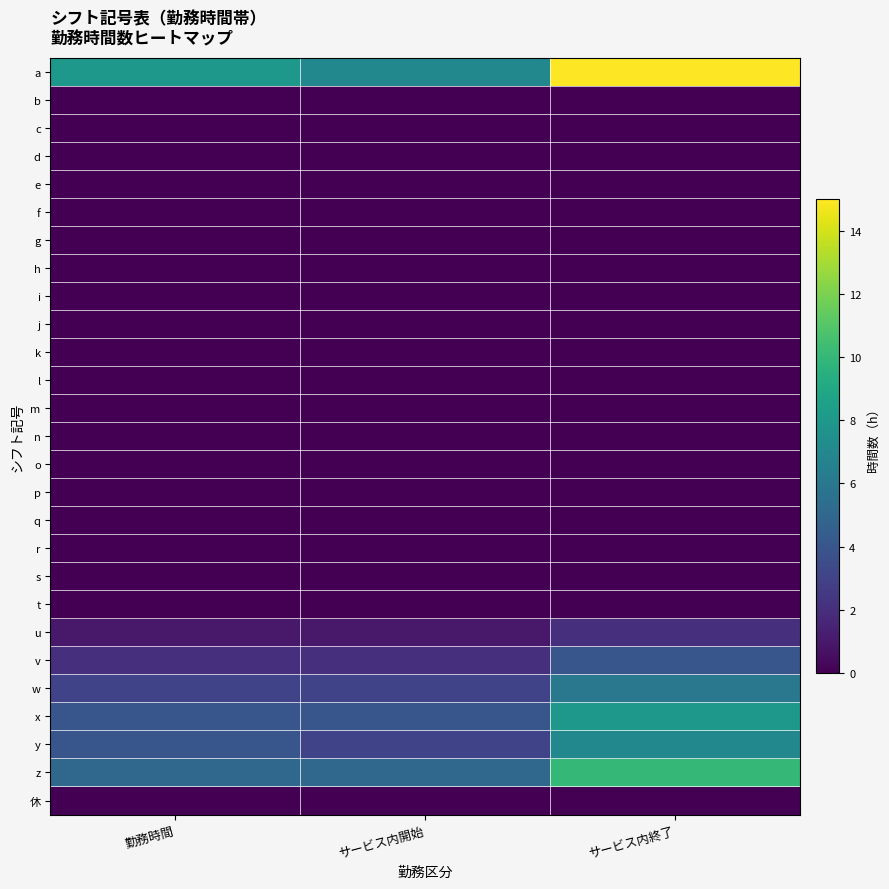

At サービス内終了, list the series in order from smallest to largest.

b, c, d, e, f, g, h, i, j, k, l, m, n, o, p, q, r, s, t, 休, u, v, w, y, x, z, a